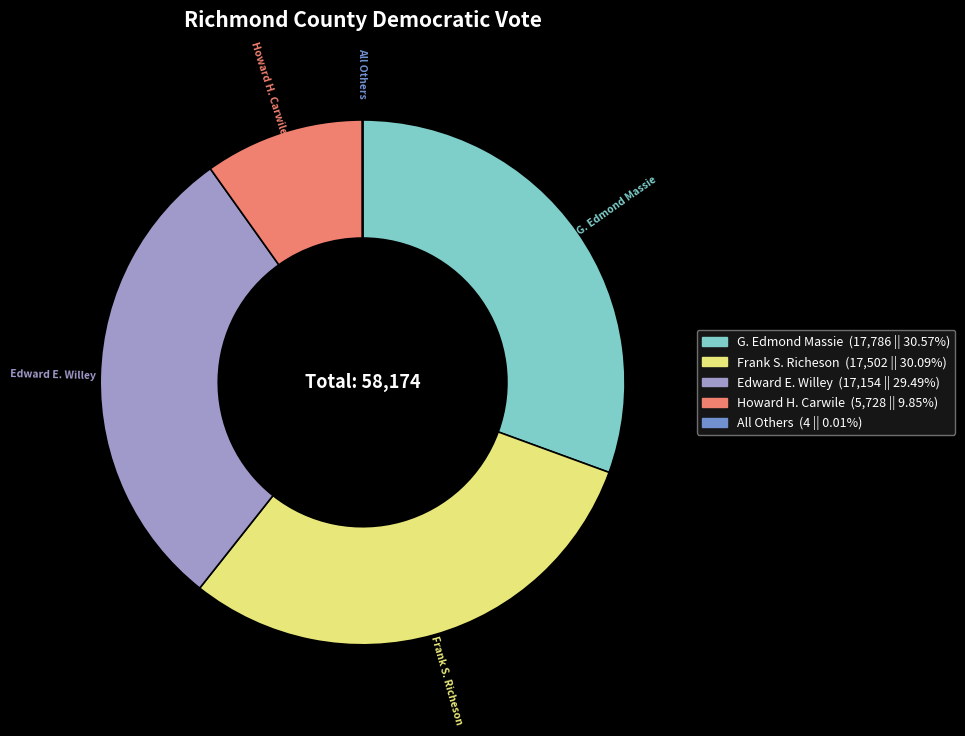

Does Howard H. Carwile account for over 50% of the chart?

No